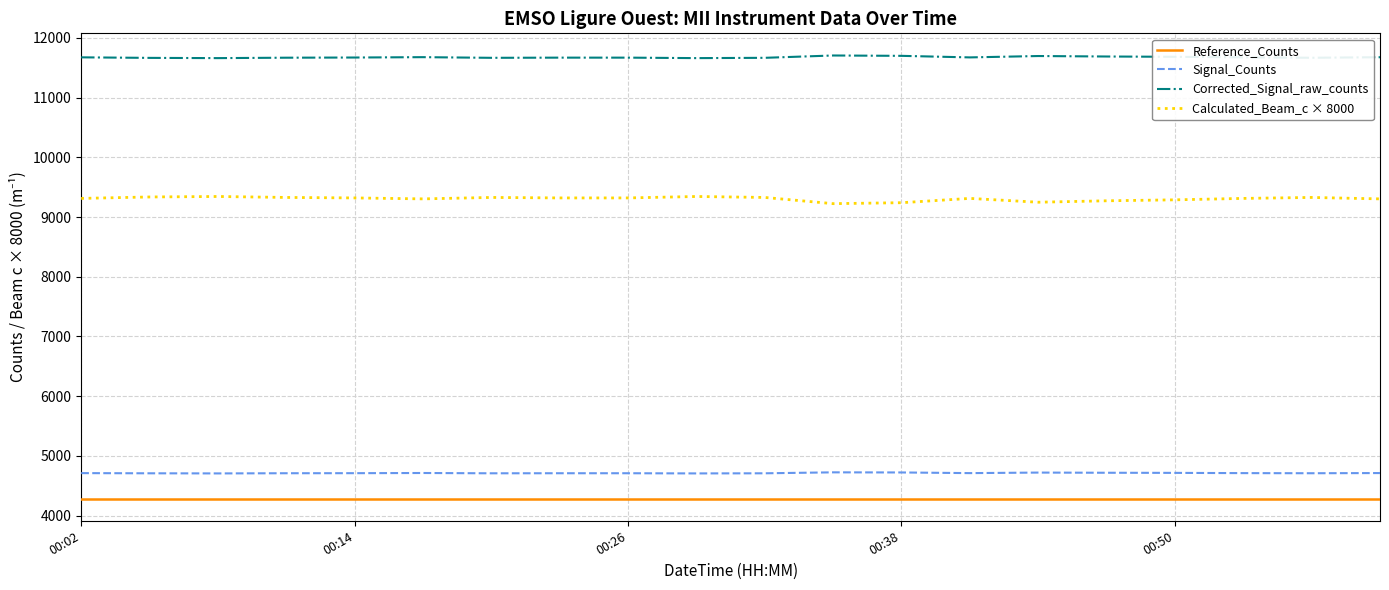

What is the highest value of the Calculated_Beam_c × 8000 series?

9344